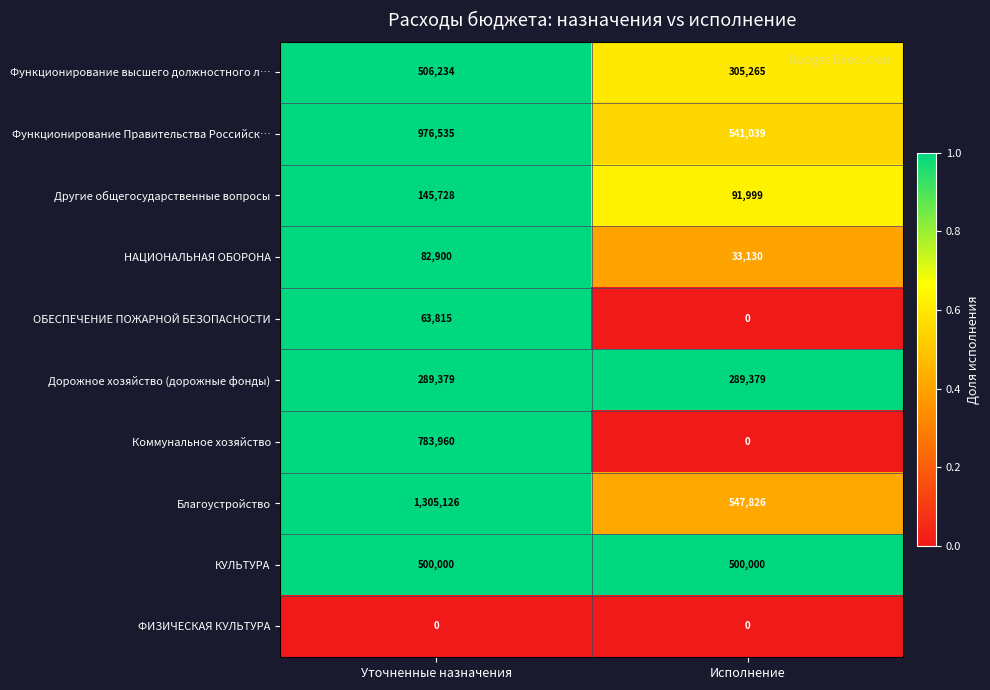

At how many categories does at least one series exceed 0?

2